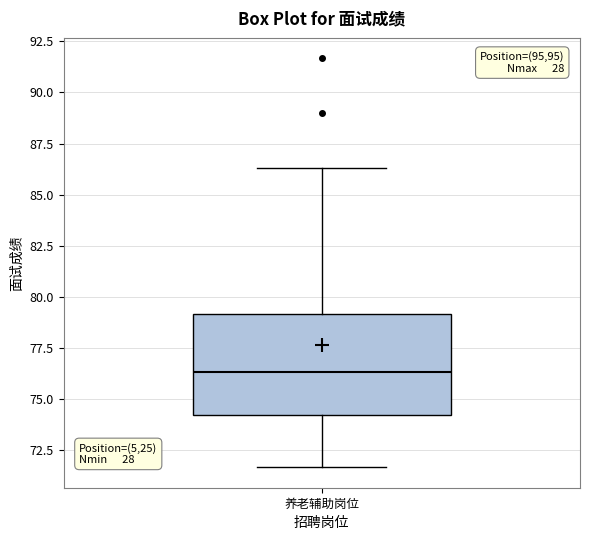

Where is the upper edge of the box for 养老辅助岗位 on the y-axis? The values are not printed on the chart, so give them approximately, as read against the axis.

79.0